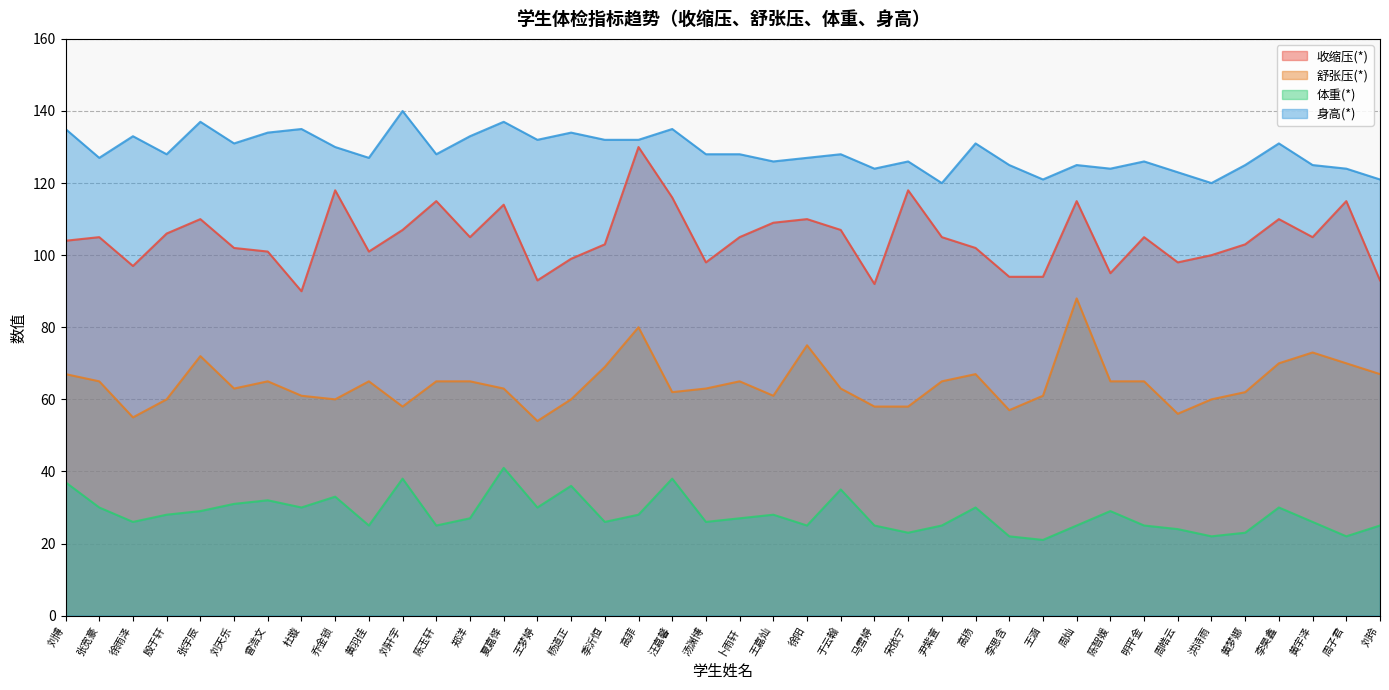

The 身高(*) series shows 43 at 杜璇. True or false?

False